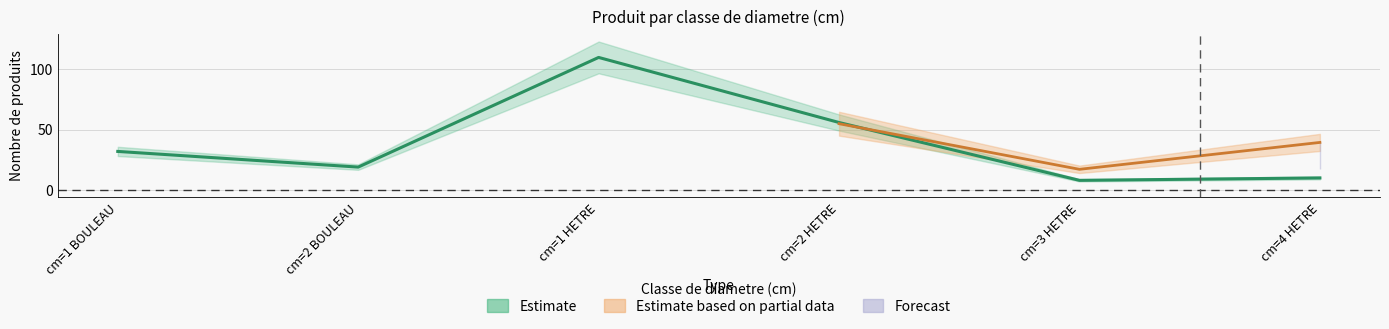

What is the label of the 4th point from the left?

cm=2 HETRE